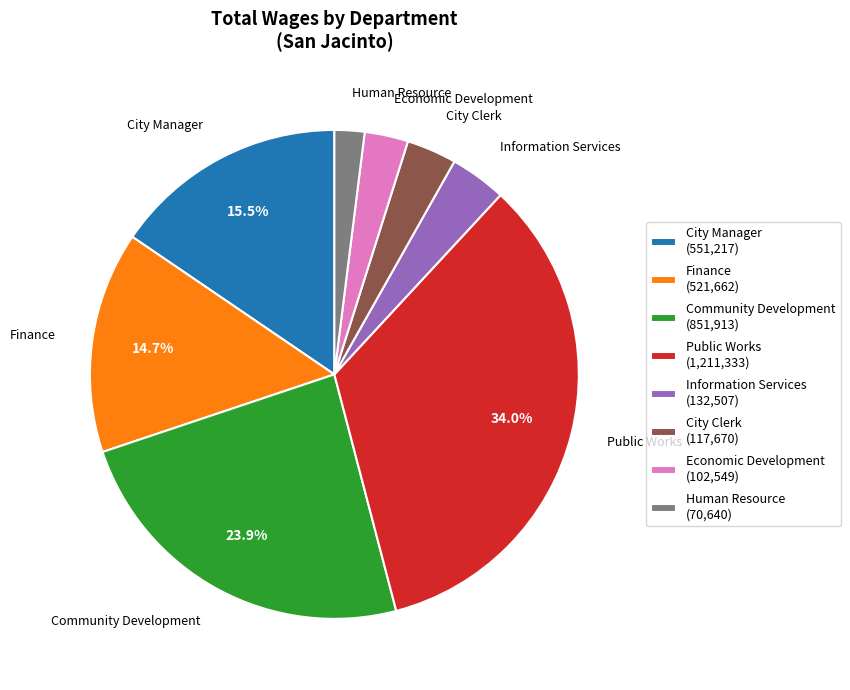

Does Information Services represent more than half of the total?

No